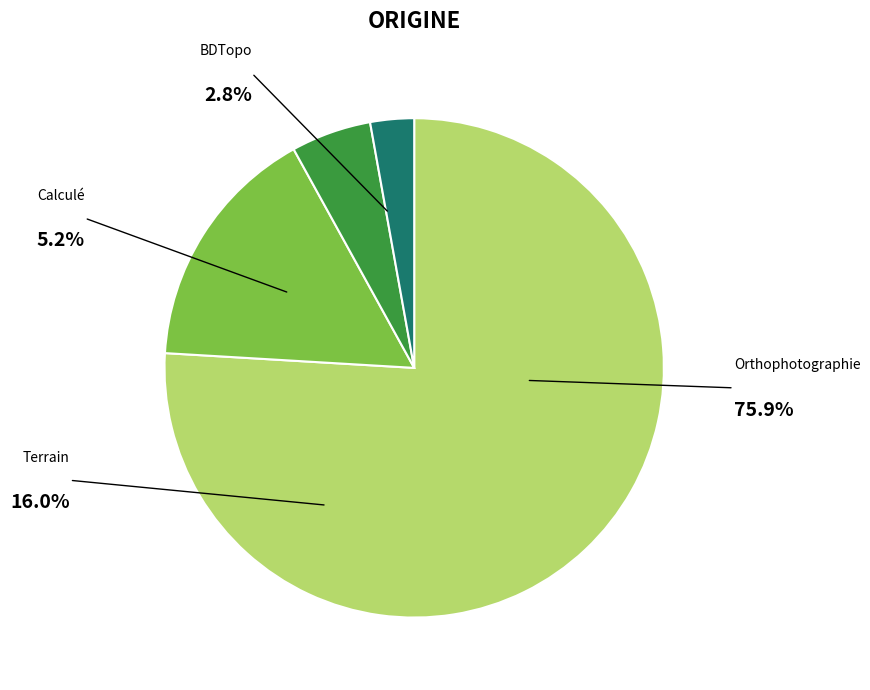

Combined, what portion of the pie is BDTopo and Calculé?

8.0%